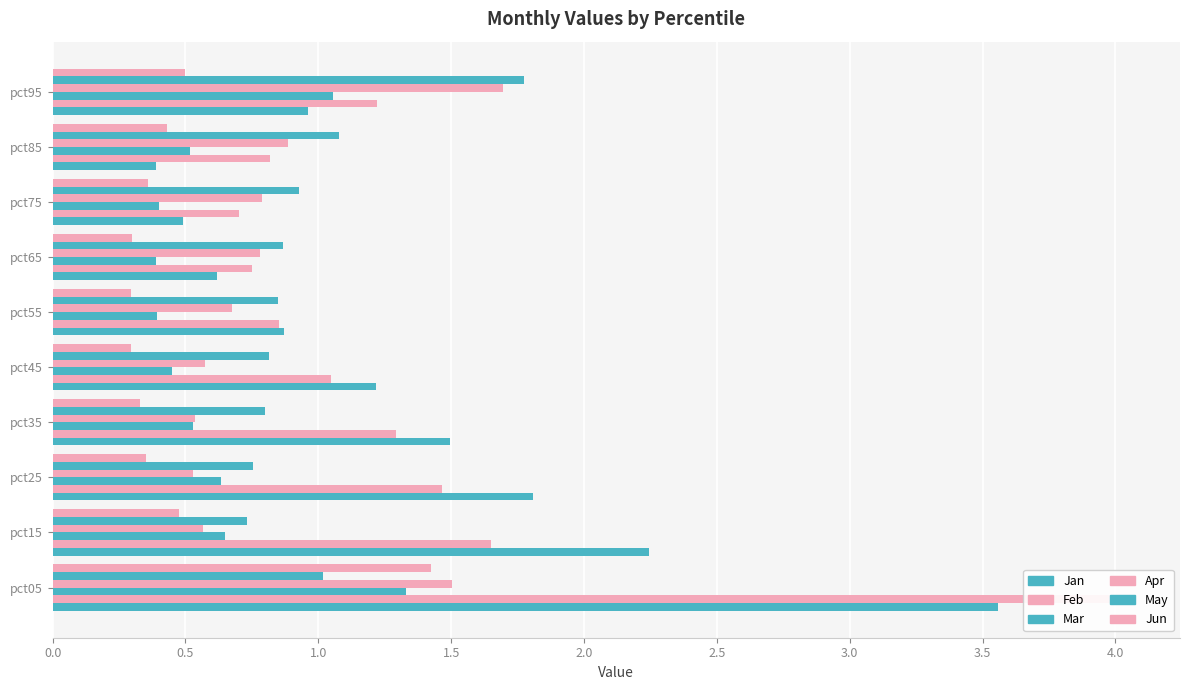

How many distinct data groups are displayed?

6